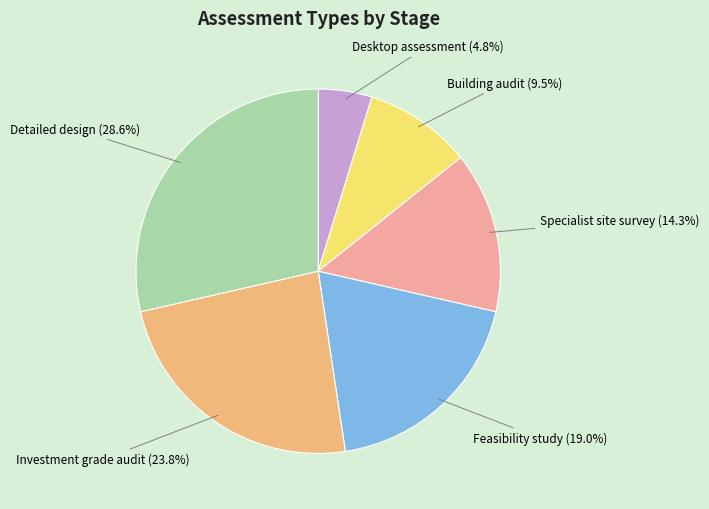

Which category has the smallest portion of the pie?

Desktop assessment